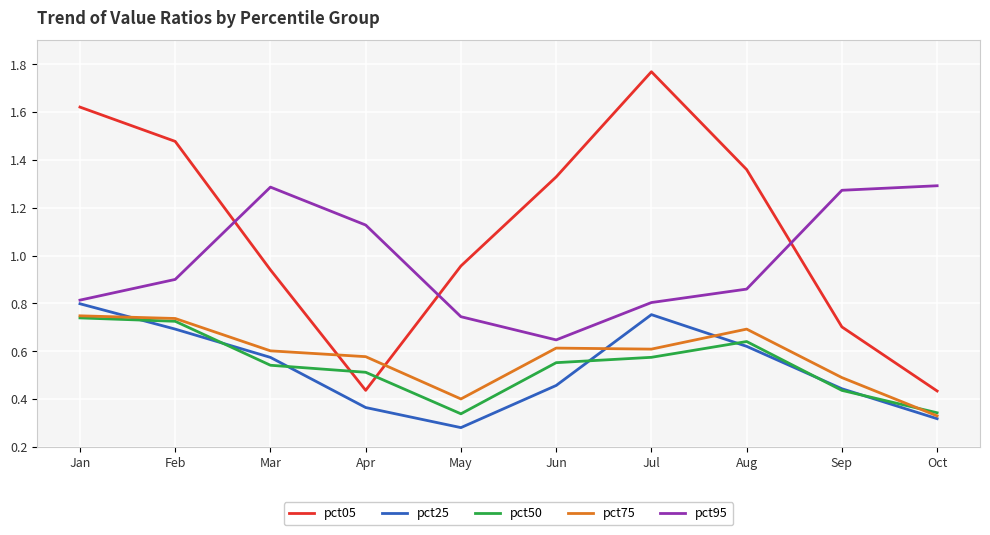

At which category is the sum across all series the highest?

Jan